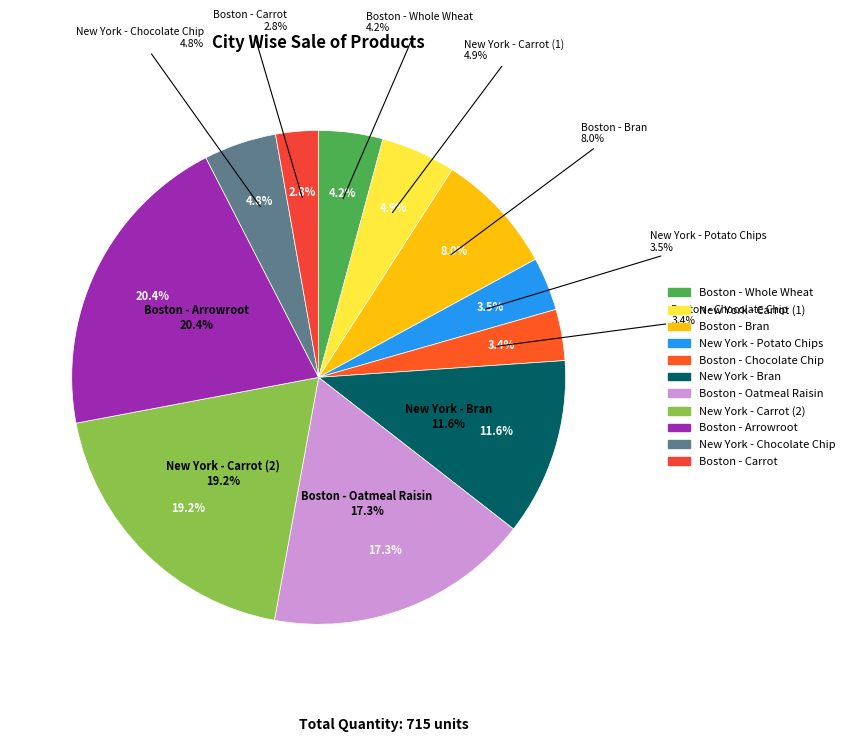

To the nearest percent, what is the difference between the New York - Carrot (2) and New York - Potato Chips slice percentages?

16%